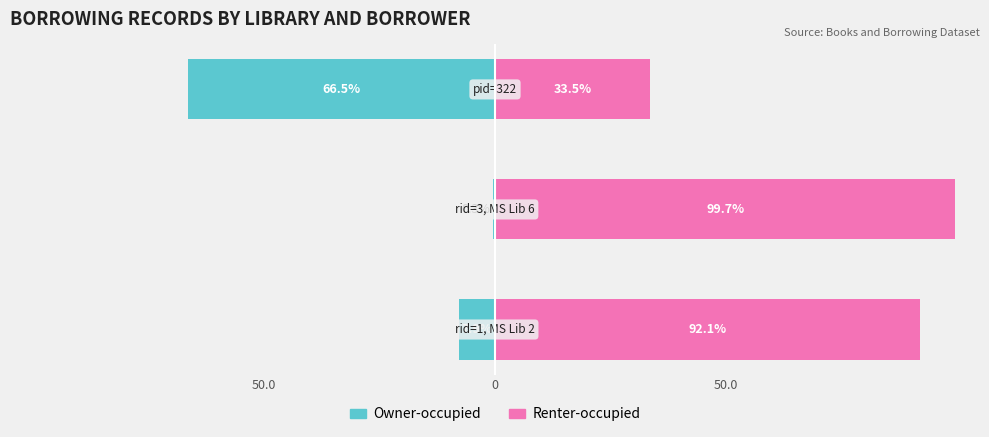

What is the average value of the Owner-occupied series?

-24.9